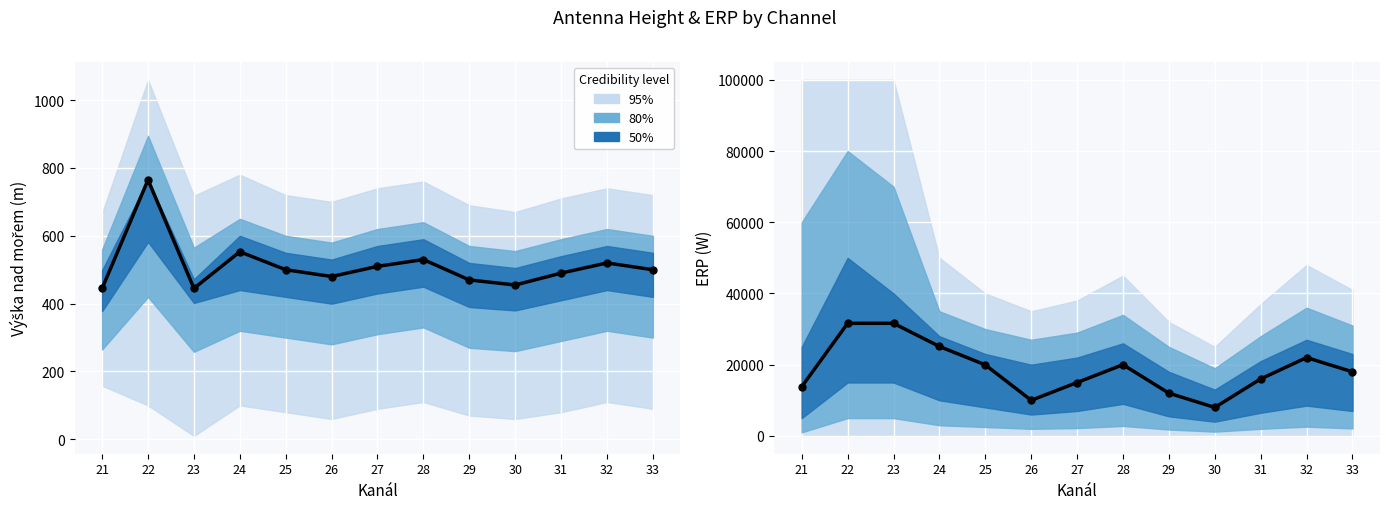

Is the value of Observed at 28 greater than the value of Predicted mean at 22?

No